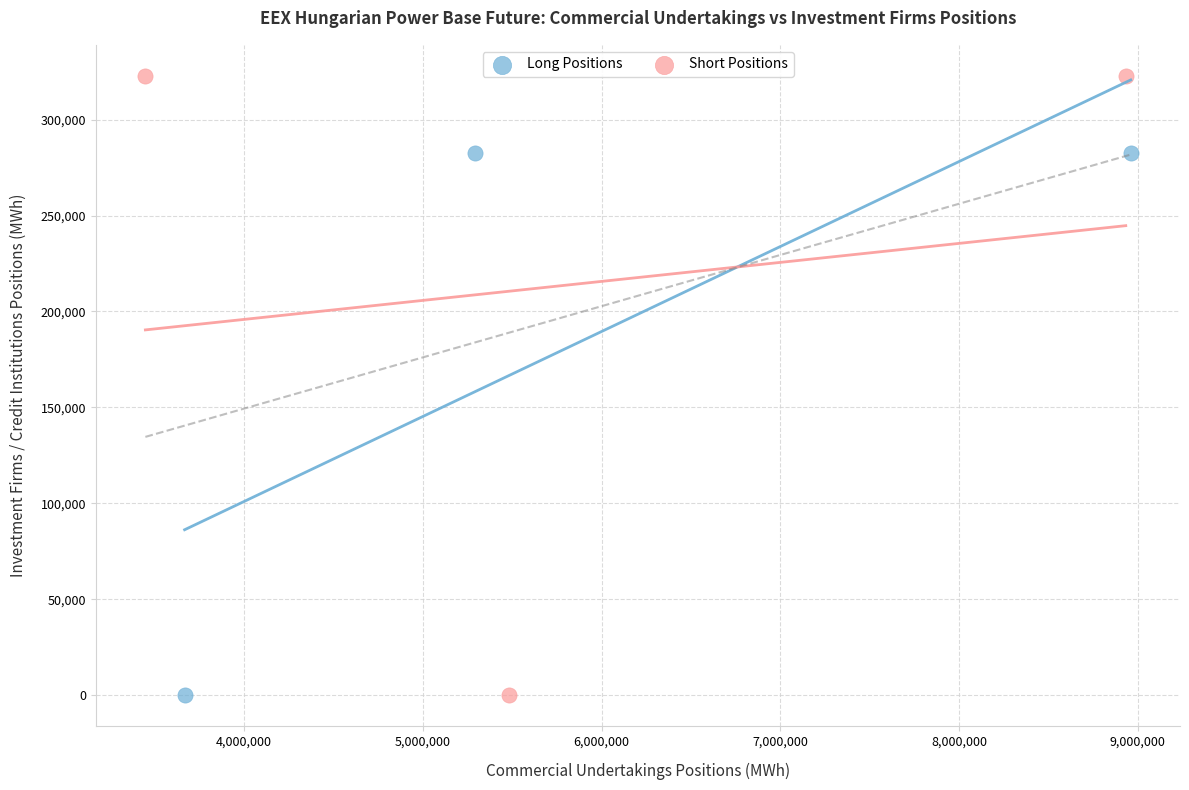

Which series contains the highest Y value?

Short Positions